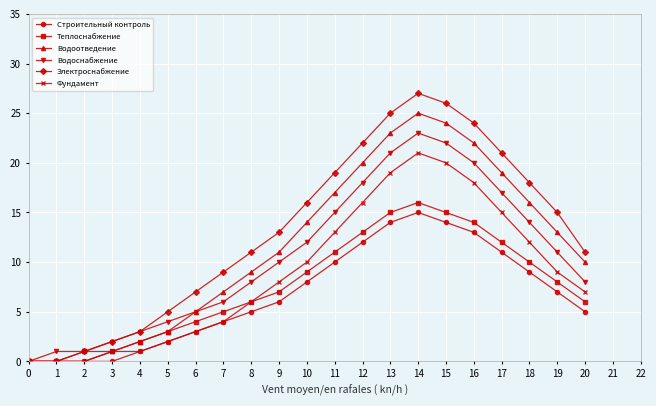

At 9, list the series in order from smallest to largest.

Строительный контроль, Теплоснабжение, Фундамент, Водоснабжение, Водоотведение, Электроснабжение